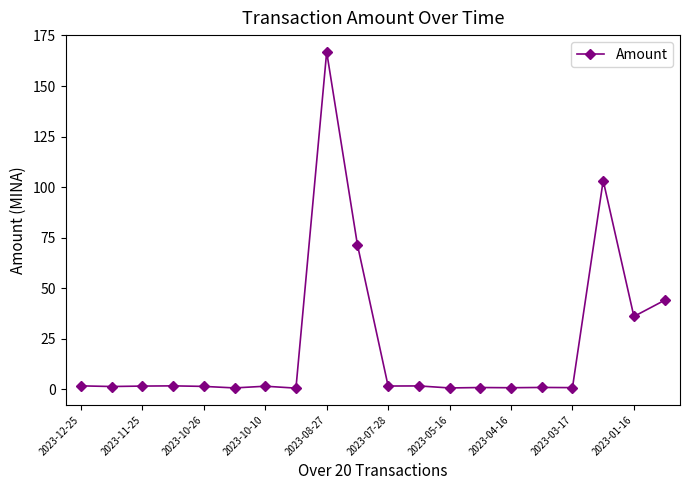

True or false: there are more than 0 points higher than both neighbors.

True